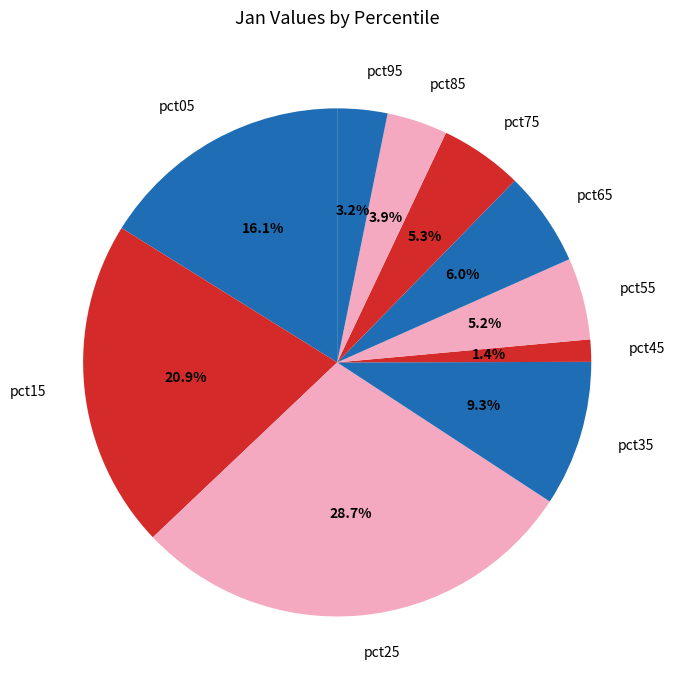

Which category has the smallest portion of the pie?

pct45